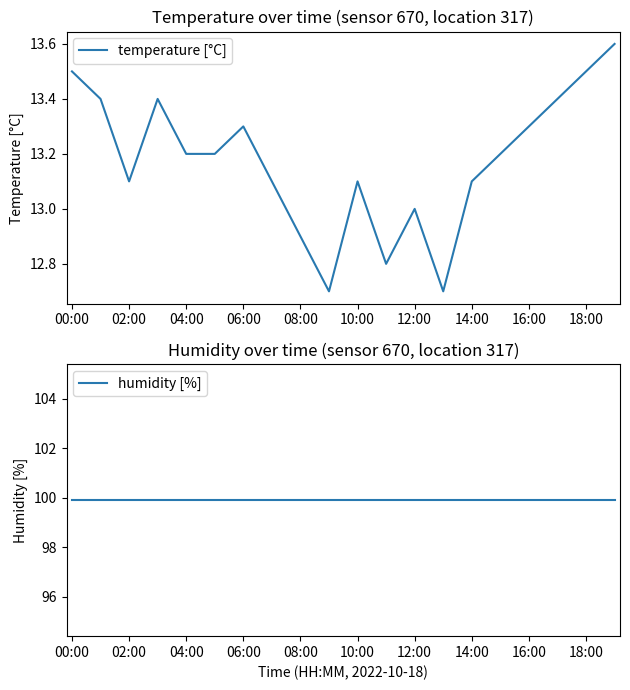

True or false: temperature [°C] has a value of 13.3 at 06:00.

True